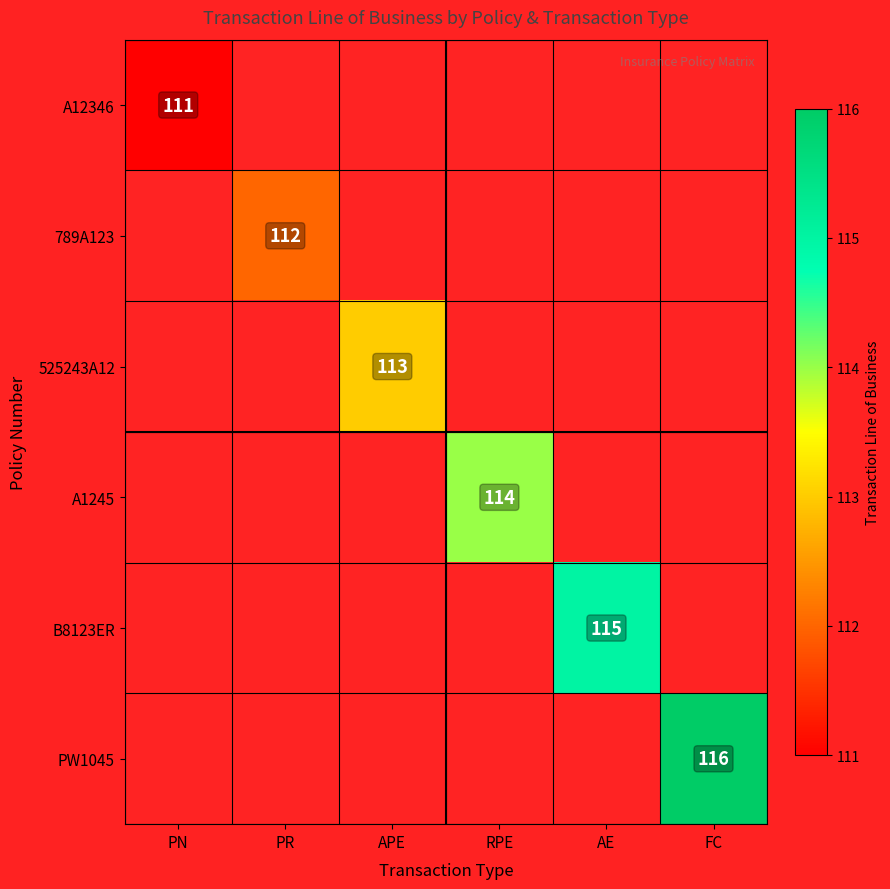

List the series in order of their peak value, lowest first.

A12346, 789A123, 525243A12, A1245, B8123ER, PW1045